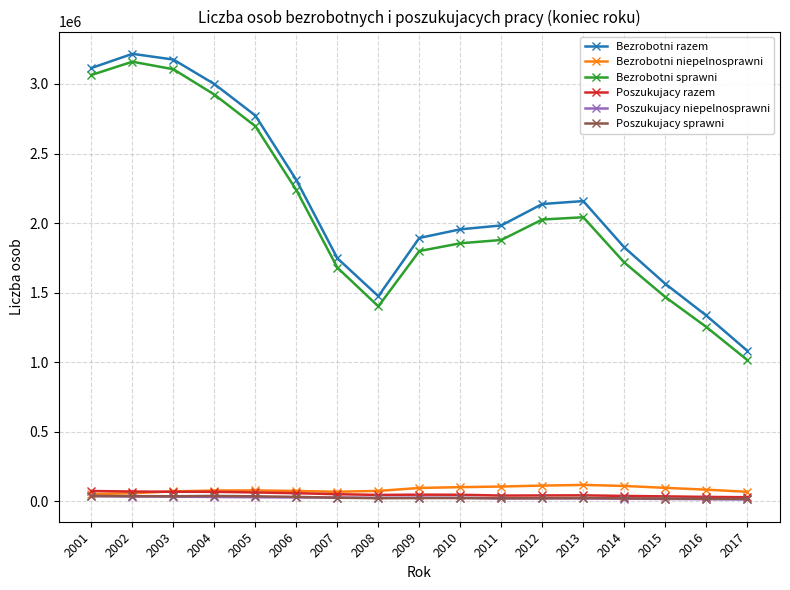

True or false: Bezrobotni niepelnosprawni has more than 0 interior local peaks.

True